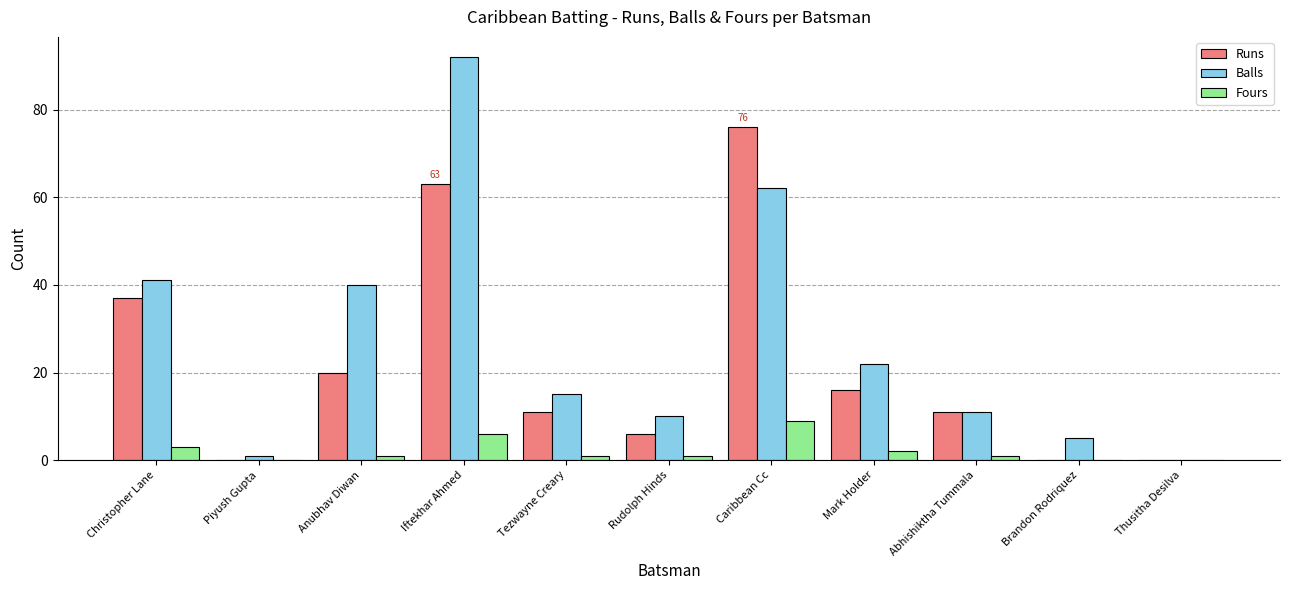

What is the highest value of the Runs series?

76